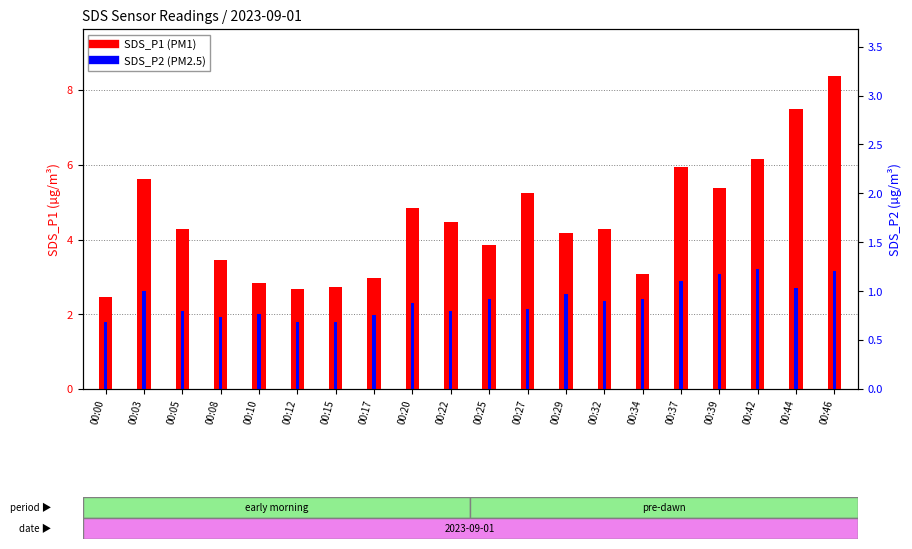

The SDS_P1 series shows 0.8 at 00:12. True or false?

False